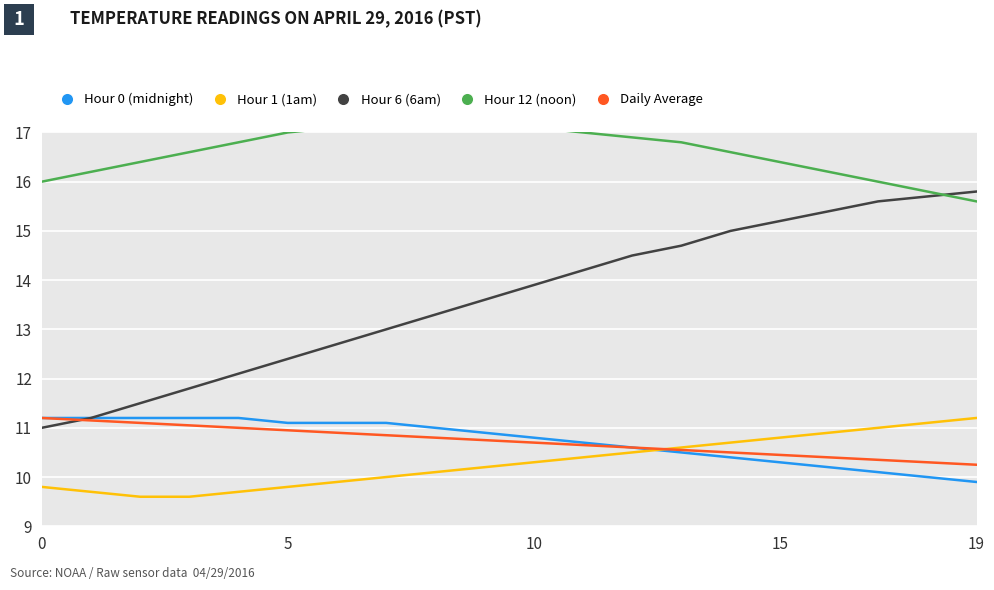

At which label does Hour 1 (1am) reach its peak?

19